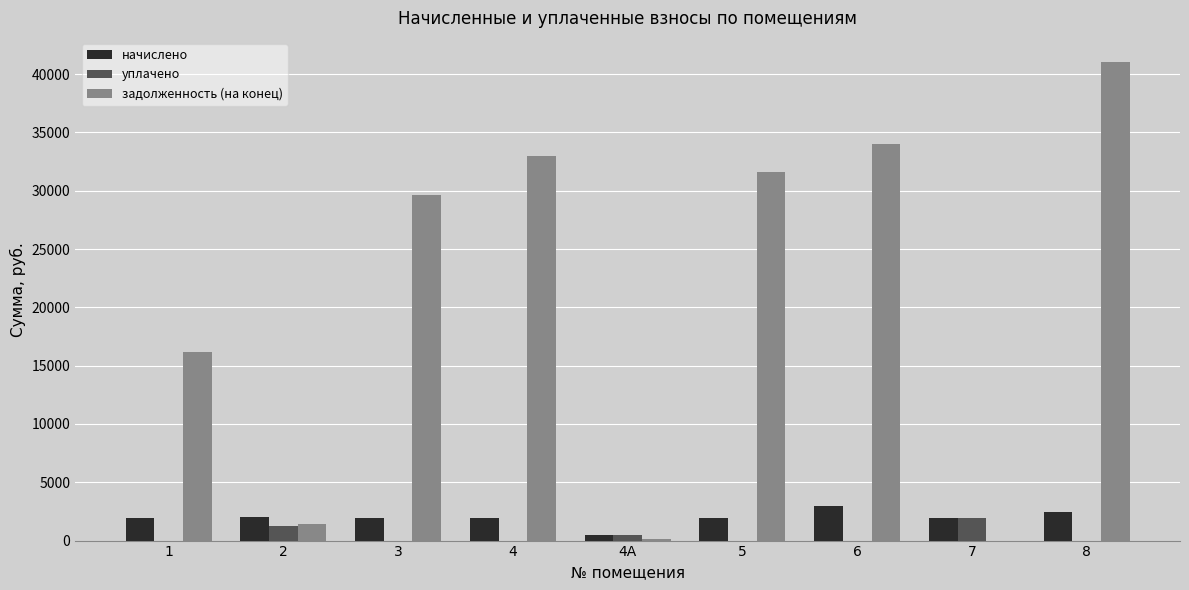

The value of уплачено at 4 is 0.0. True or false?

True